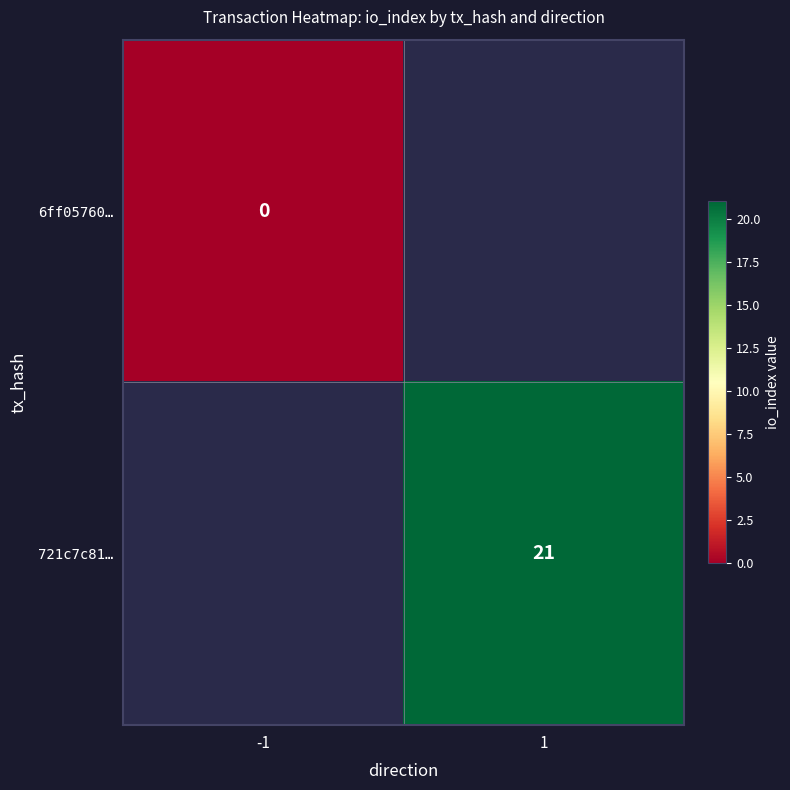

Is it true that 721c7c81… equals 32 at 1?

False